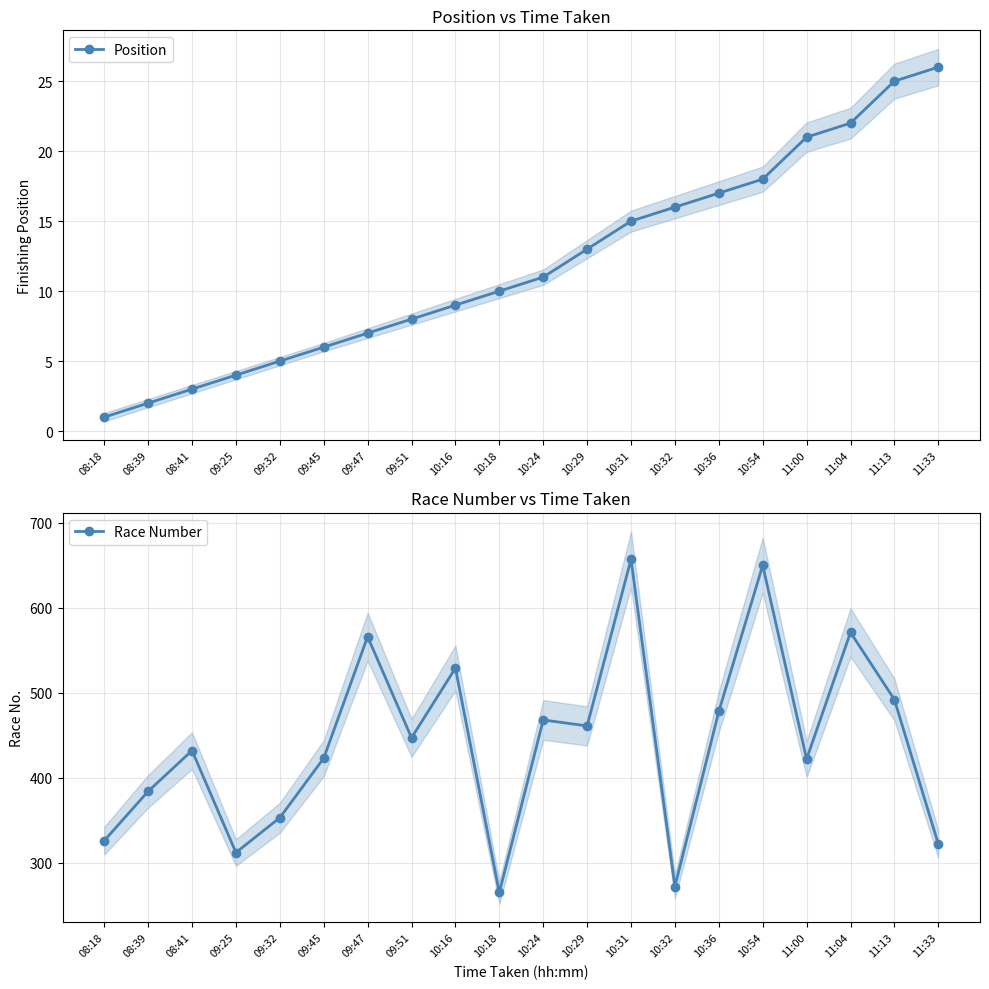

True or false: Position has more than 2 interior local peaks.

False